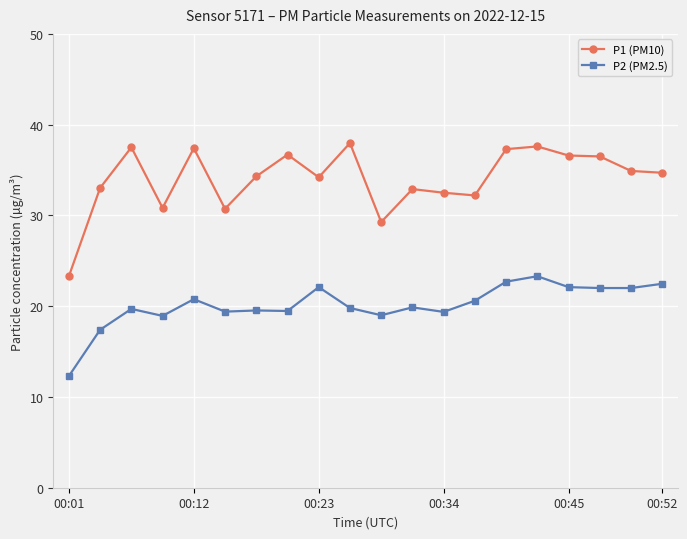

How many distinct data groups are displayed?

2